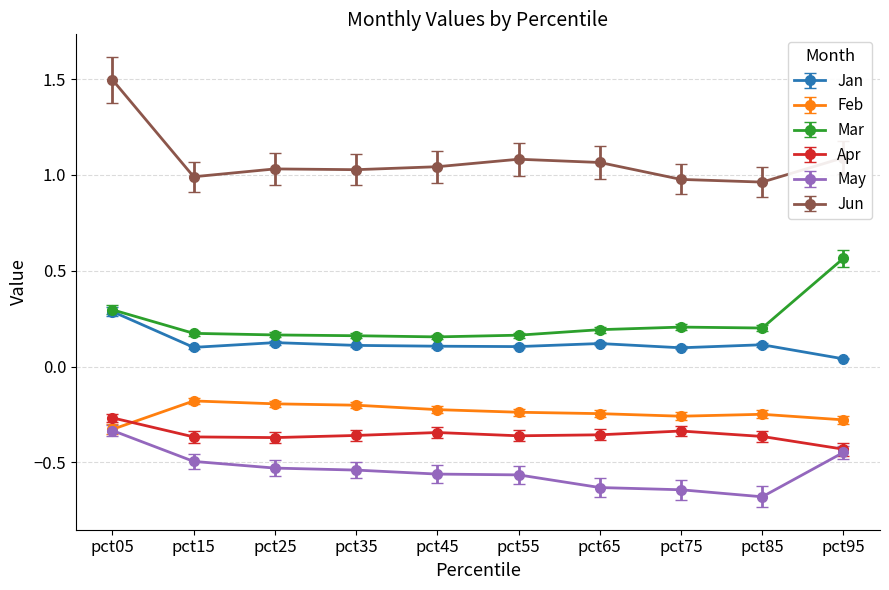

Which category has the highest value in the Jan series?

pct05